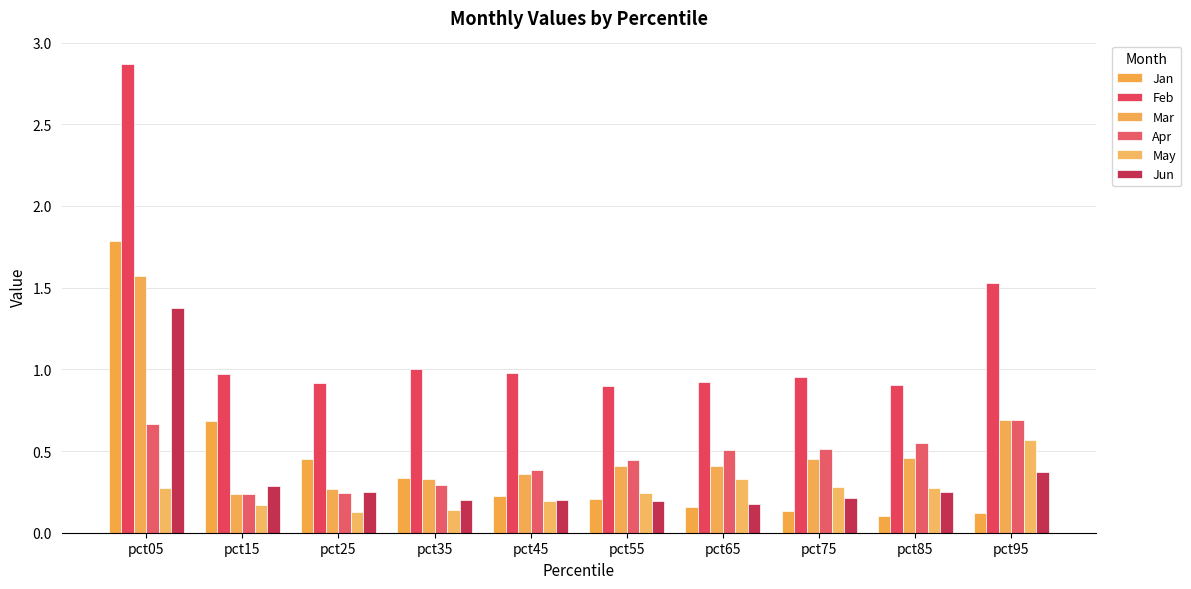

Is it true that Jan equals 0.0 at pct75?

False